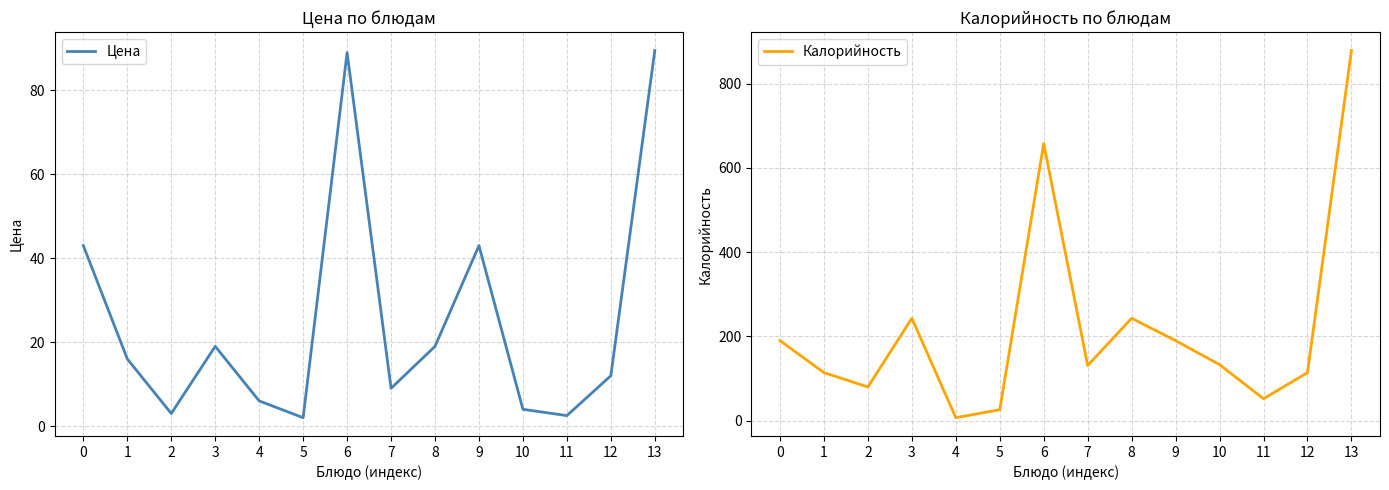

List the series in order of their overall mean, highest first.

Калорийность, Цена